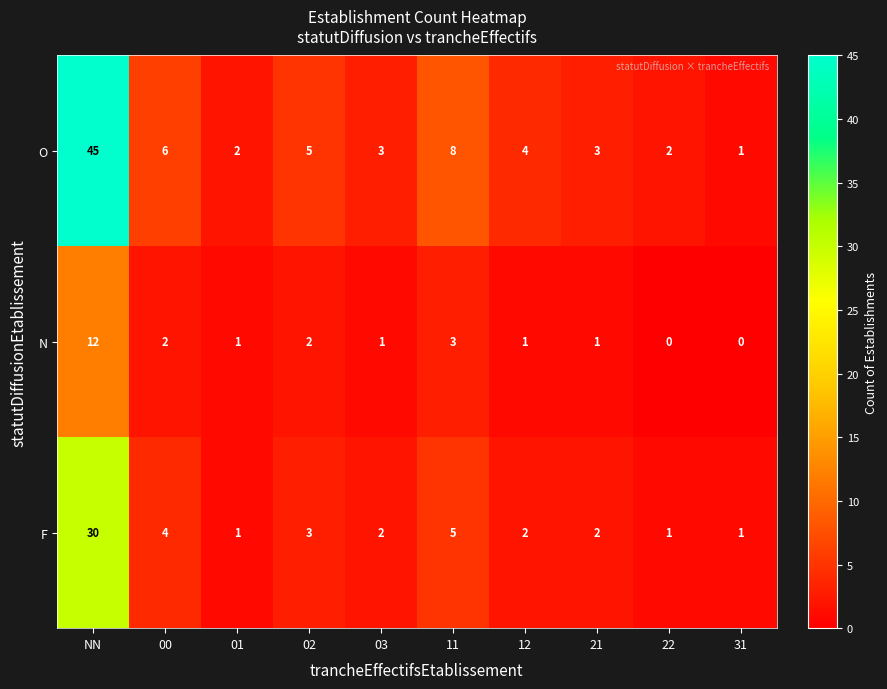

How many data points in O are less than 4?

5